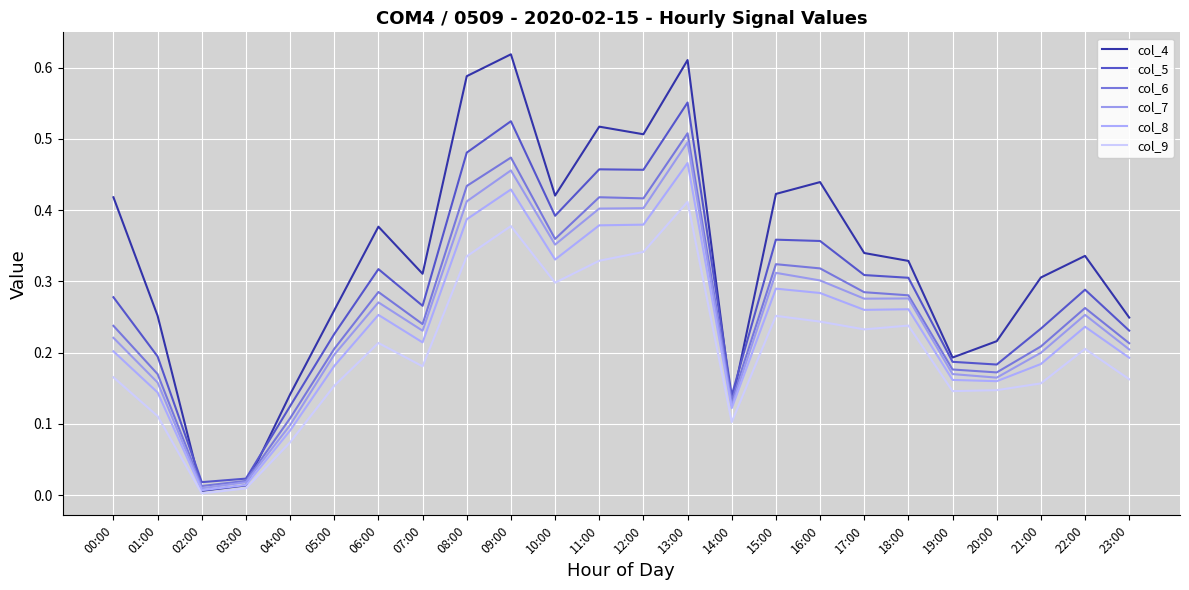

Reading right to left, what are all the values shown in this chart?

col_4: 23:00=0.2	22:00=0.3	21:00=0.3	20:00=0.2	19:00=0.2	18:00=0.3	17:00=0.3	16:00=0.4	15:00=0.4	14:00=0.1	13:00=0.6	12:00=0.5	11:00=0.5	10:00=0.4	09:00=0.6	08:00=0.6	07:00=0.3	06:00=0.4	05:00=0.3	04:00=0.1	03:00=0.0	02:00=0.0	01:00=0.3	00:00=0.4
col_5: 23:00=0.2	22:00=0.3	21:00=0.2	20:00=0.2	19:00=0.2	18:00=0.3	17:00=0.3	16:00=0.4	15:00=0.4	14:00=0.1	13:00=0.6	12:00=0.5	11:00=0.5	10:00=0.4	09:00=0.5	08:00=0.5	07:00=0.3	06:00=0.3	05:00=0.2	04:00=0.1	03:00=0.0	02:00=0.0	01:00=0.2	00:00=0.3
col_6: 23:00=0.2	22:00=0.3	21:00=0.2	20:00=0.2	19:00=0.2	18:00=0.3	17:00=0.3	16:00=0.3	15:00=0.3	14:00=0.1	13:00=0.5	12:00=0.4	11:00=0.4	10:00=0.4	09:00=0.5	08:00=0.4	07:00=0.2	06:00=0.3	05:00=0.2	04:00=0.1	03:00=0.0	02:00=0.0	01:00=0.2	00:00=0.2
col_7: 23:00=0.2	22:00=0.3	21:00=0.2	20:00=0.2	19:00=0.2	18:00=0.3	17:00=0.3	16:00=0.3	15:00=0.3	14:00=0.1	13:00=0.5	12:00=0.4	11:00=0.4	10:00=0.4	09:00=0.5	08:00=0.4	07:00=0.2	06:00=0.3	05:00=0.2	04:00=0.1	03:00=0.0	02:00=0.0	01:00=0.2	00:00=0.2
col_8: 23:00=0.2	22:00=0.2	21:00=0.2	20:00=0.2	19:00=0.2	18:00=0.3	17:00=0.3	16:00=0.3	15:00=0.3	14:00=0.1	13:00=0.5	12:00=0.4	11:00=0.4	10:00=0.3	09:00=0.4	08:00=0.4	07:00=0.2	06:00=0.3	05:00=0.2	04:00=0.1	03:00=0.0	02:00=0.0	01:00=0.1	00:00=0.2
col_9: 23:00=0.2	22:00=0.2	21:00=0.2	20:00=0.1	19:00=0.1	18:00=0.2	17:00=0.2	16:00=0.2	15:00=0.3	14:00=0.1	13:00=0.4	12:00=0.3	11:00=0.3	10:00=0.3	09:00=0.4	08:00=0.3	07:00=0.2	06:00=0.2	05:00=0.2	04:00=0.1	03:00=0.0	02:00=0.0	01:00=0.1	00:00=0.2